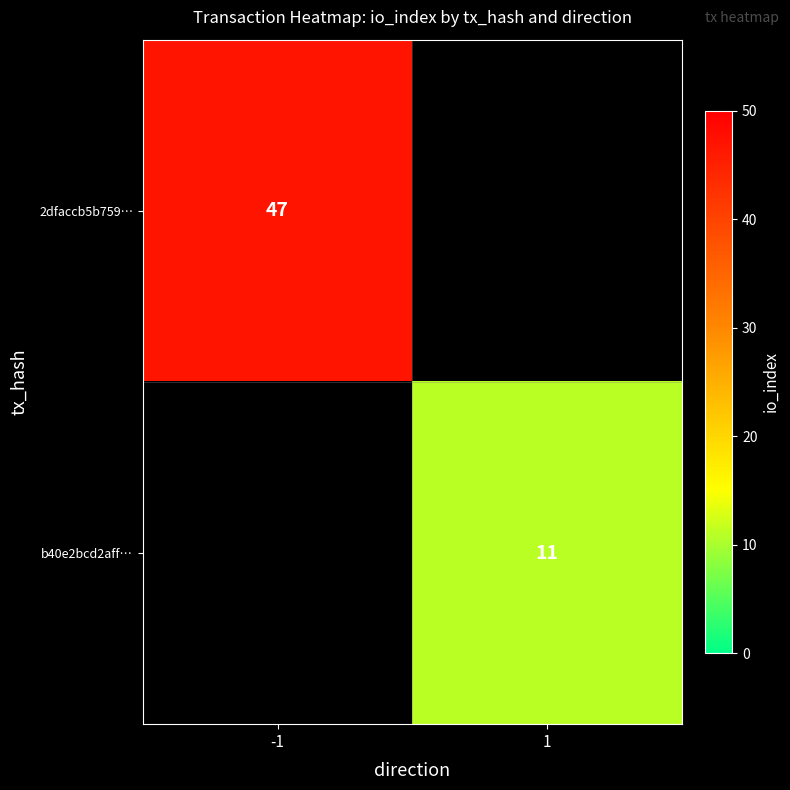

The 2dfaccb5b759… series shows 47 at -1. True or false?

True